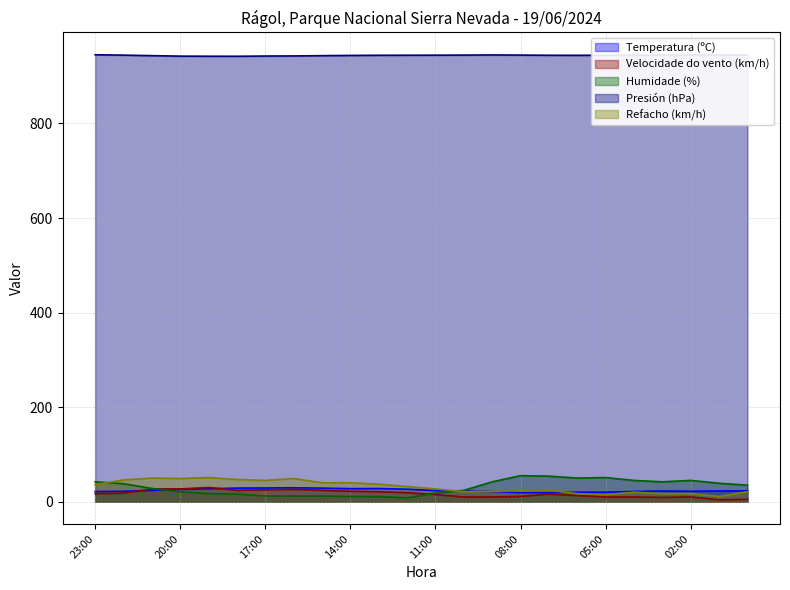

The value of Temperatura (ºC) at 03:00 is 22.6. True or false?

True